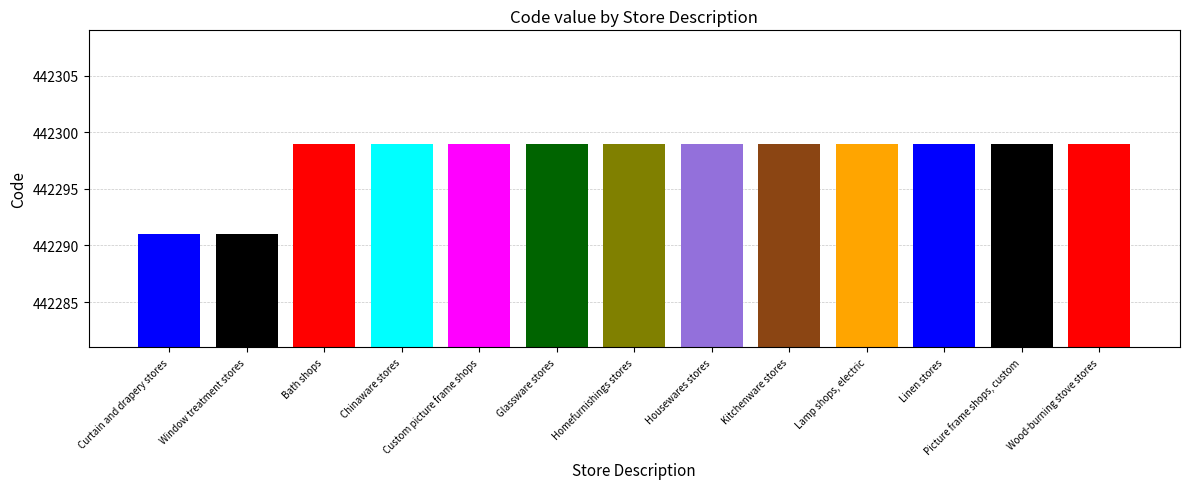

Does the chart contain any negative values?

No